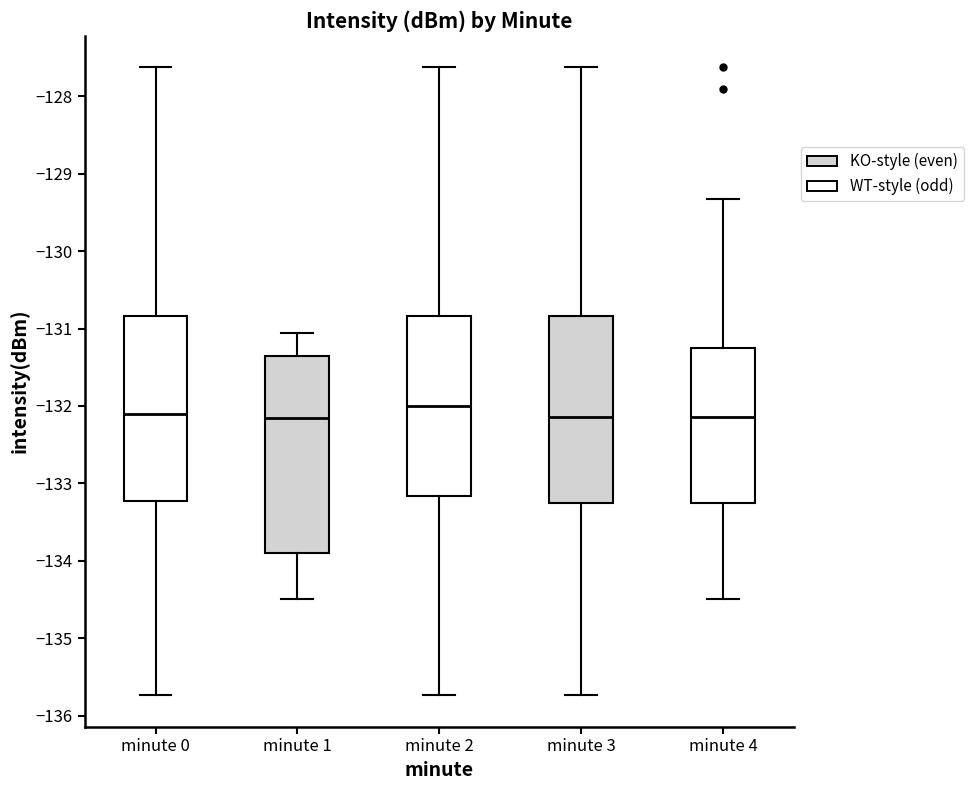

Reading left to right, transcribe this box plot: for each box, give where its median line is, the range the box spans, and where its two whiskers end, as read against the y-axis. The values are not printed on the chart, so give them approximately, as read against the axis.

minute 0: median -132.1, box -133.2 to -130.8, whiskers -135.7 to -127.6
minute 1: median -132.2, box -133.9 to -131.3, whiskers -134.5 to -131.1
minute 2: median -132.0, box -133.2 to -130.8, whiskers -135.7 to -127.6
minute 3: median -132.1, box -133.3 to -130.8, whiskers -135.7 to -127.6
minute 4: median -132.1, box -133.3 to -131.3, whiskers -134.5 to -129.3